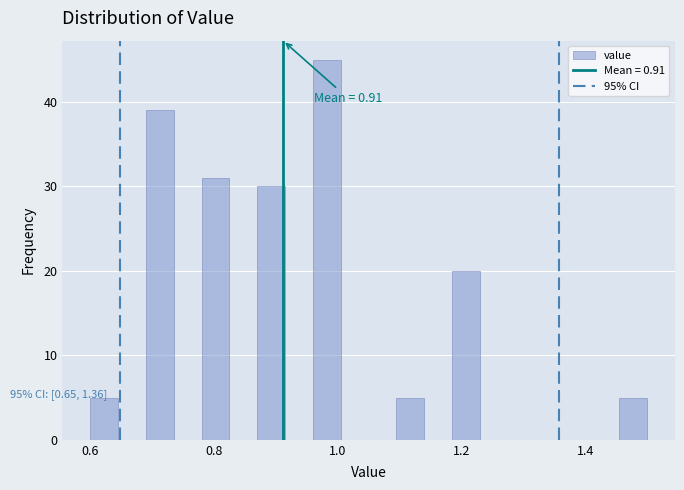

Around what value on the x-axis is the tallest bar? Give the approximate position of its centre, as read against the axis.

0.98